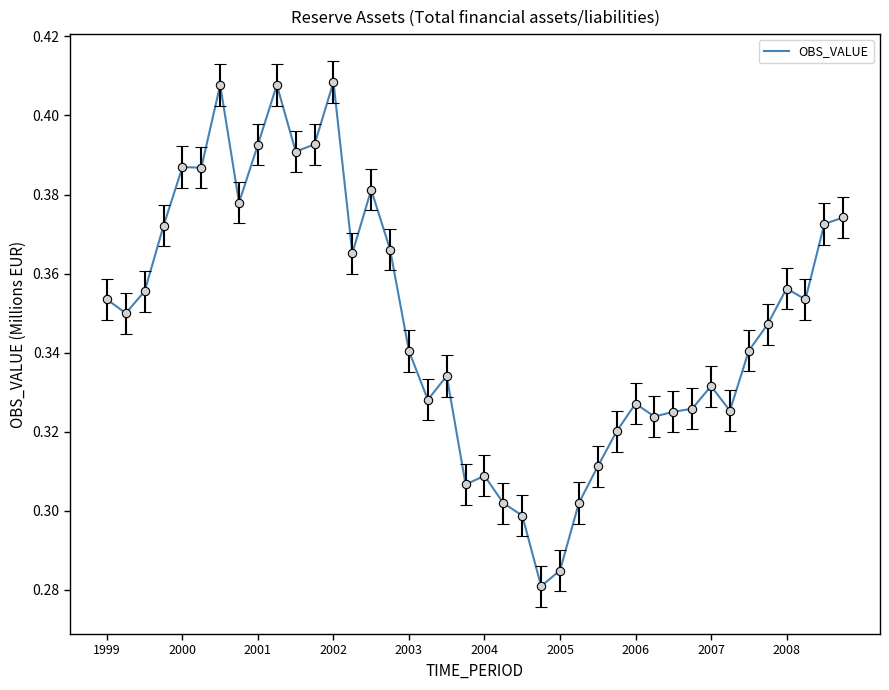

Count the values in the range 0 to 1.

40